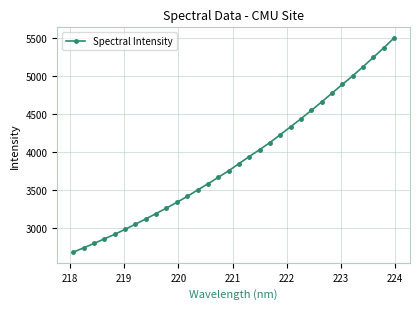

True or false: there are more than 2 points higher than both neighbors.

False